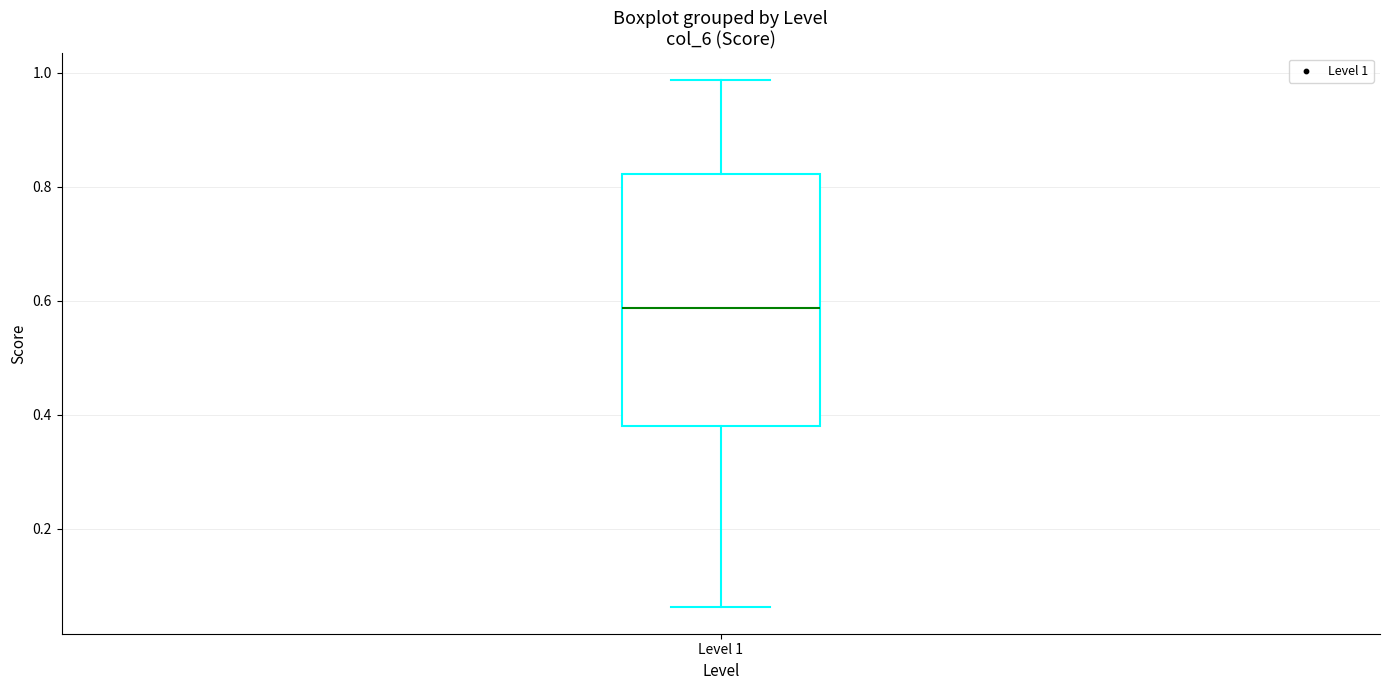

Where does the upper whisker of the box for Level 1 end on the y-axis? The values are not printed on the chart, so give them approximately, as read against the axis.

0.98